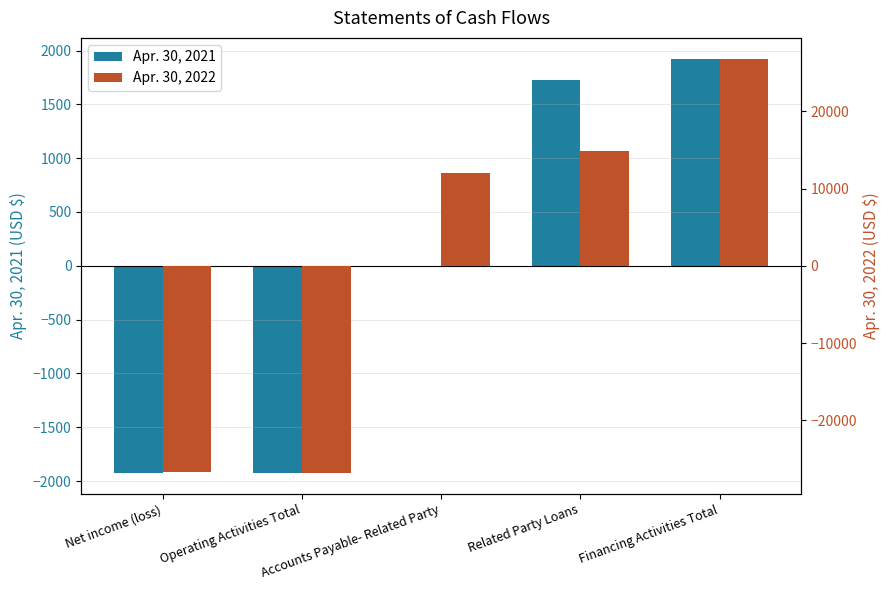

Does the chart contain any negative values?

Yes